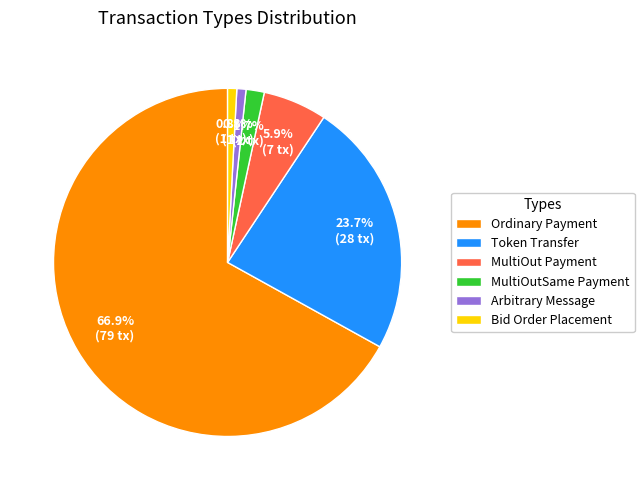

What is the largest slice in the pie chart?

Ordinary Payment